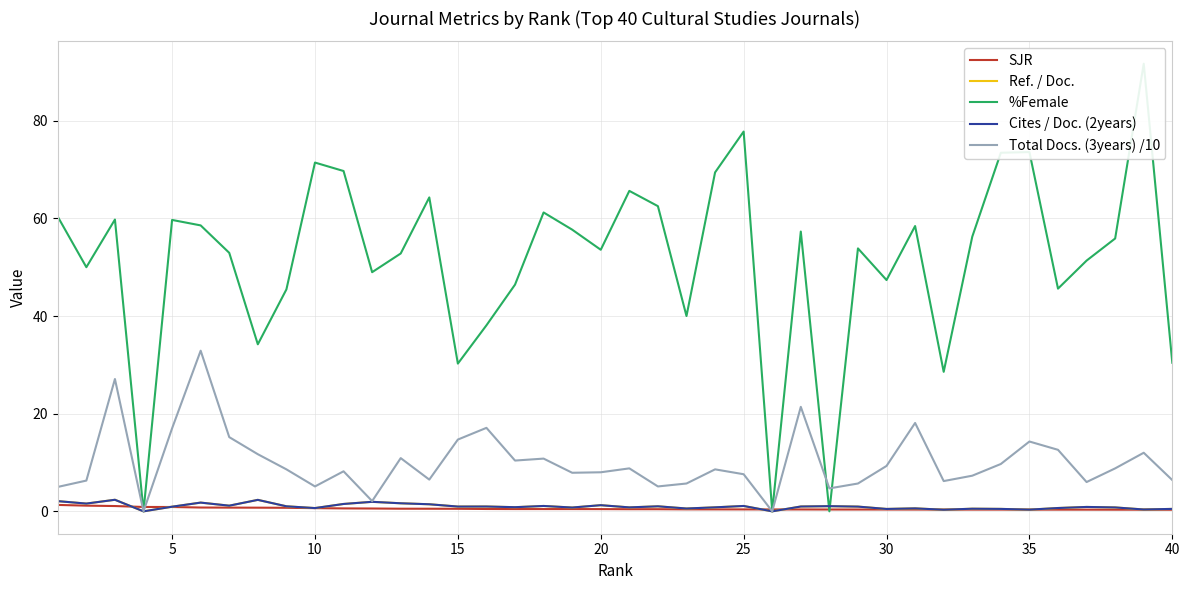

Which has a higher value, 9 or 25?

9